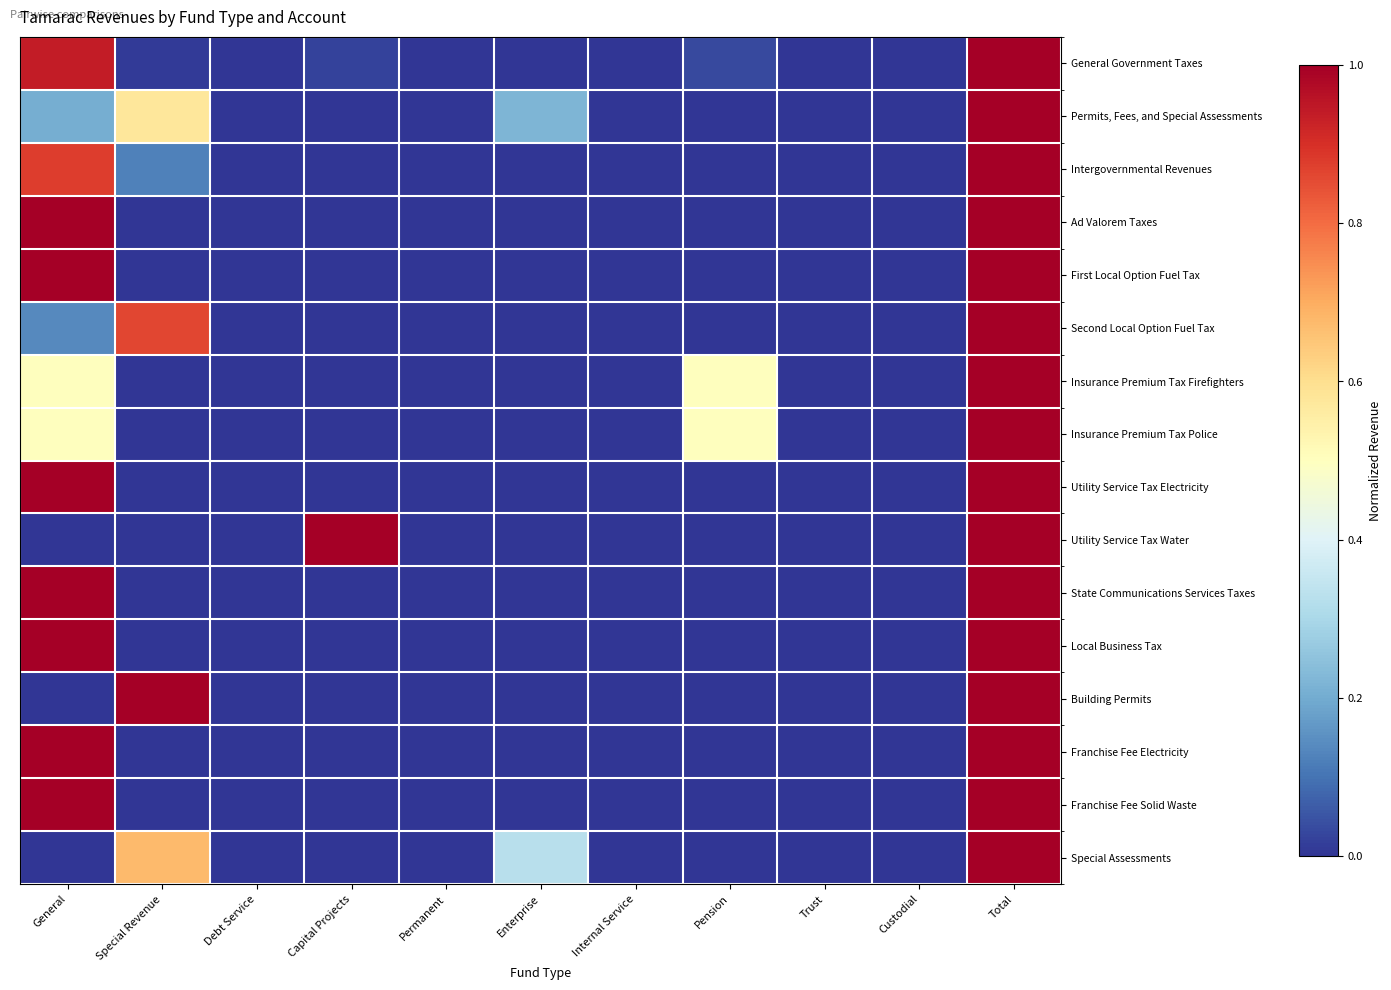

Which category has the lowest value across all series?

Debt Service